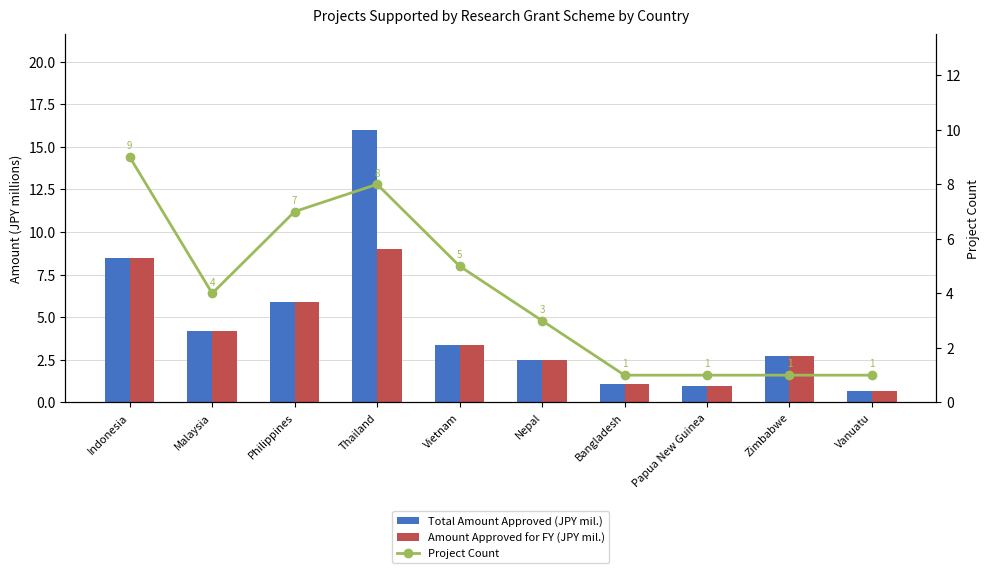

The Project Count series shows 1.0 at Papua New Guinea. True or false?

True